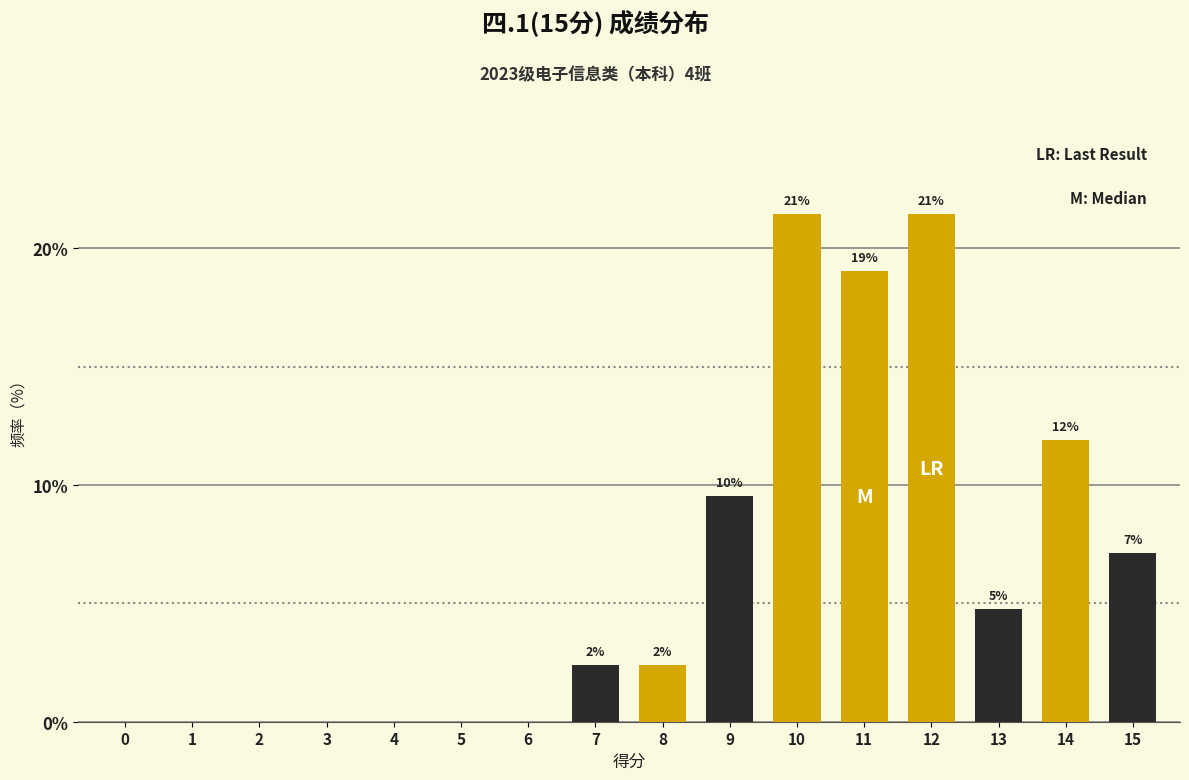

Between 15 and 8, which is larger?

15